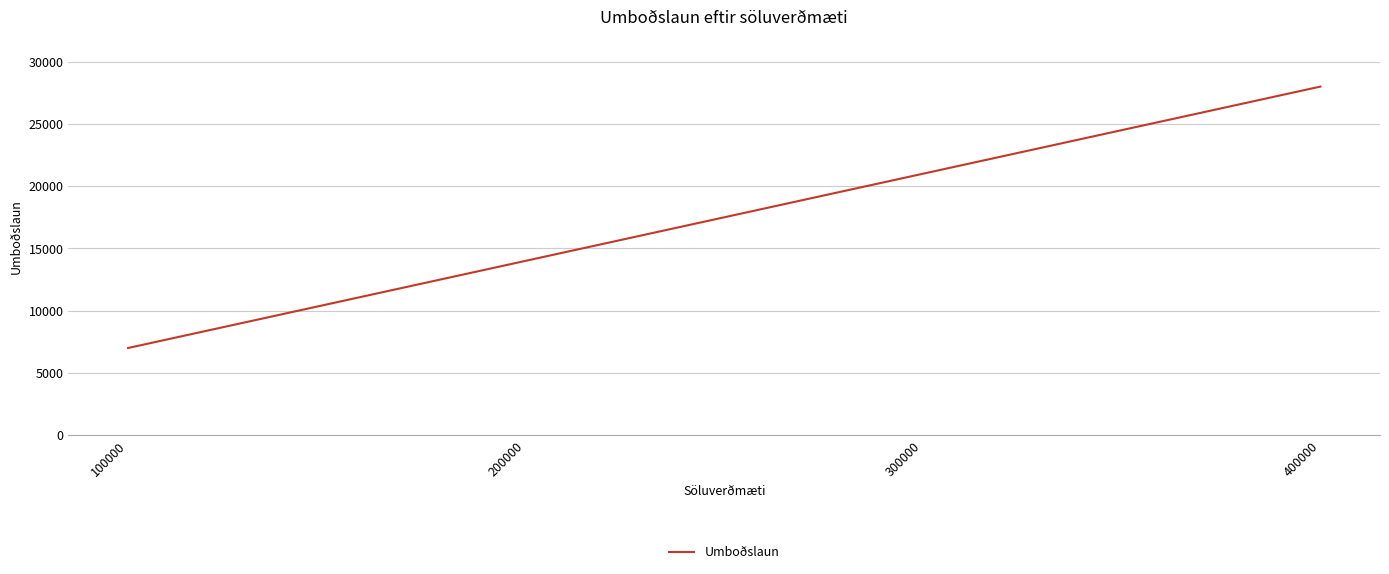

Where is the data nearest to the value 17500?

200000